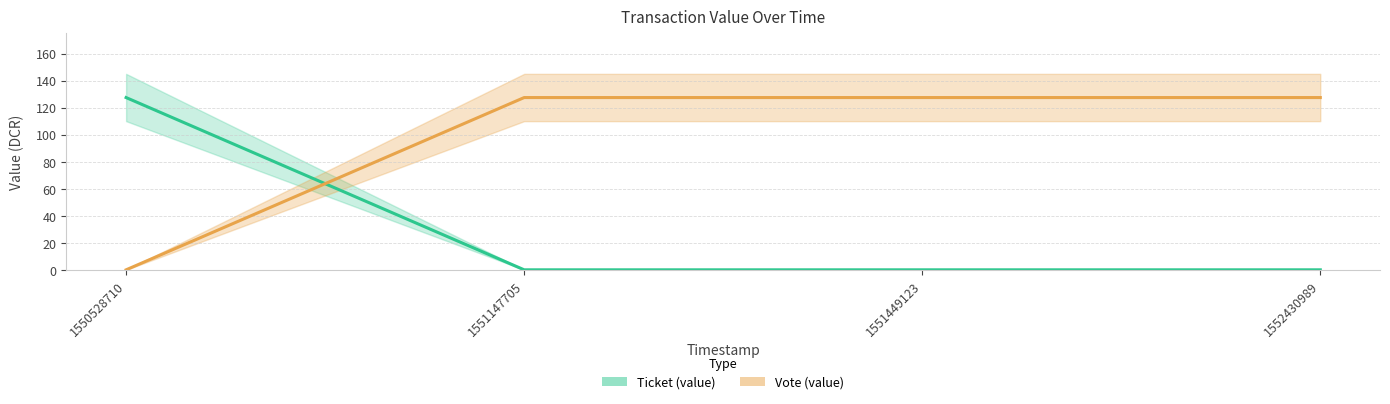

At which label is Vote (value) closest to 63?

1550528710